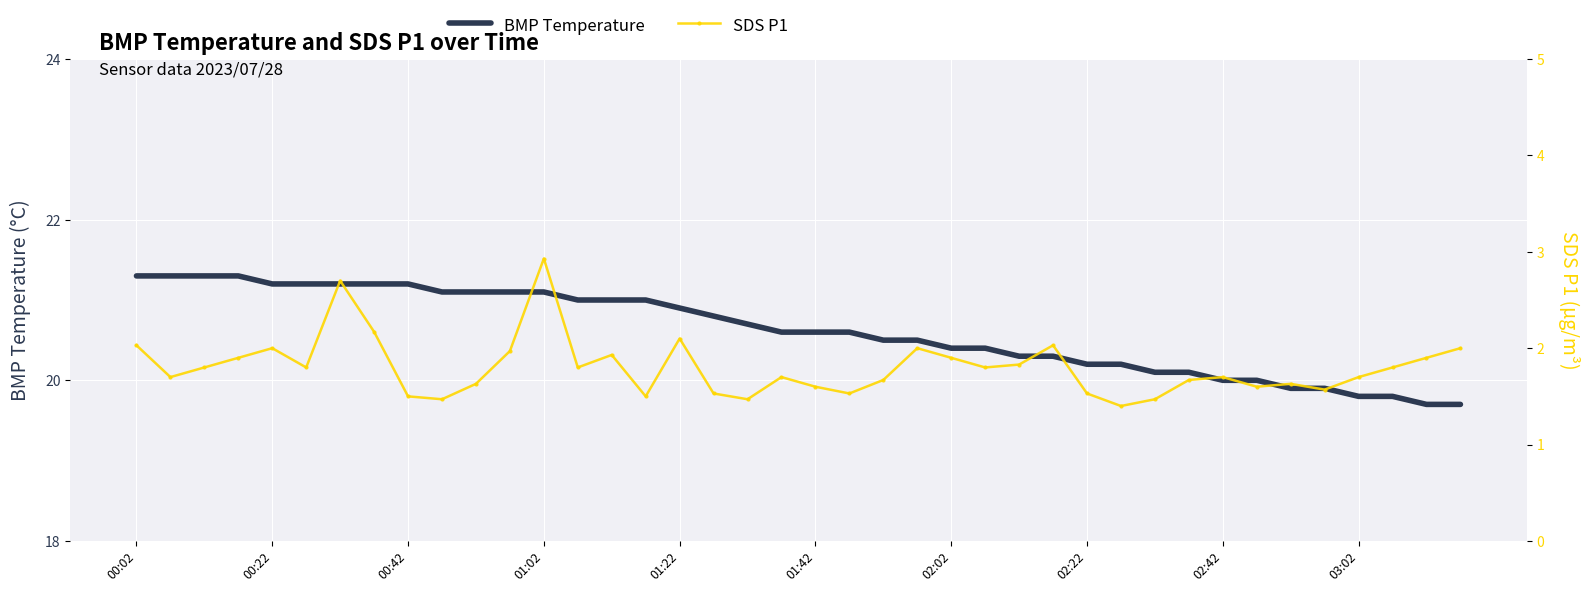

Is it true that BMP Temperature equals 30.0 at 03:02?

False